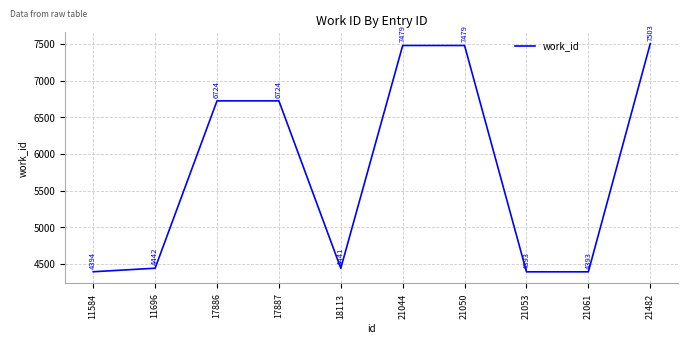

The value at 21044 is 10924. True or false?

False